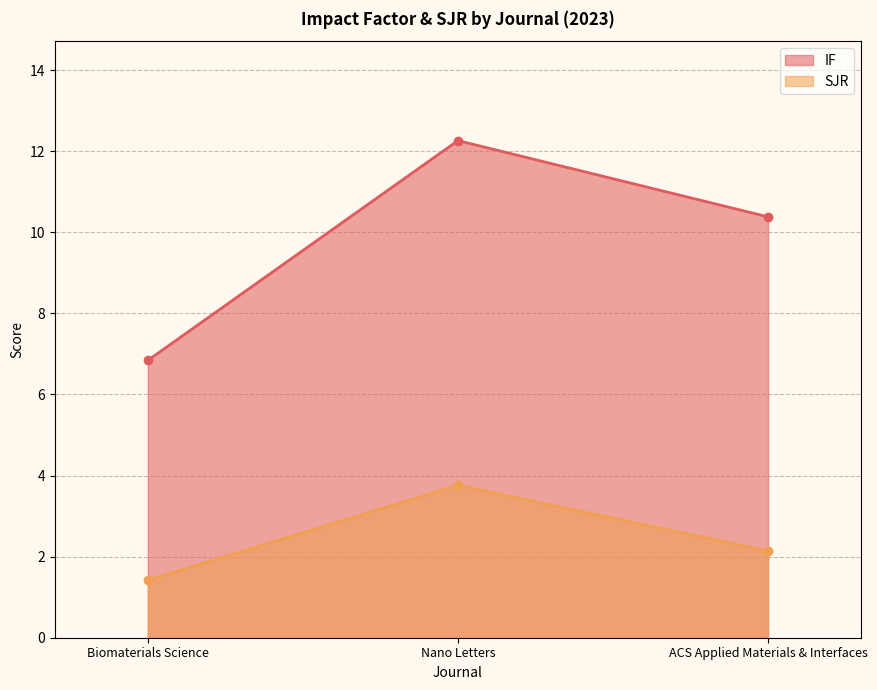

Reading right to left, what are all the values shown in this chart?

IF: 10.4	12.3	6.8
SJR: 2.1	3.8	1.4